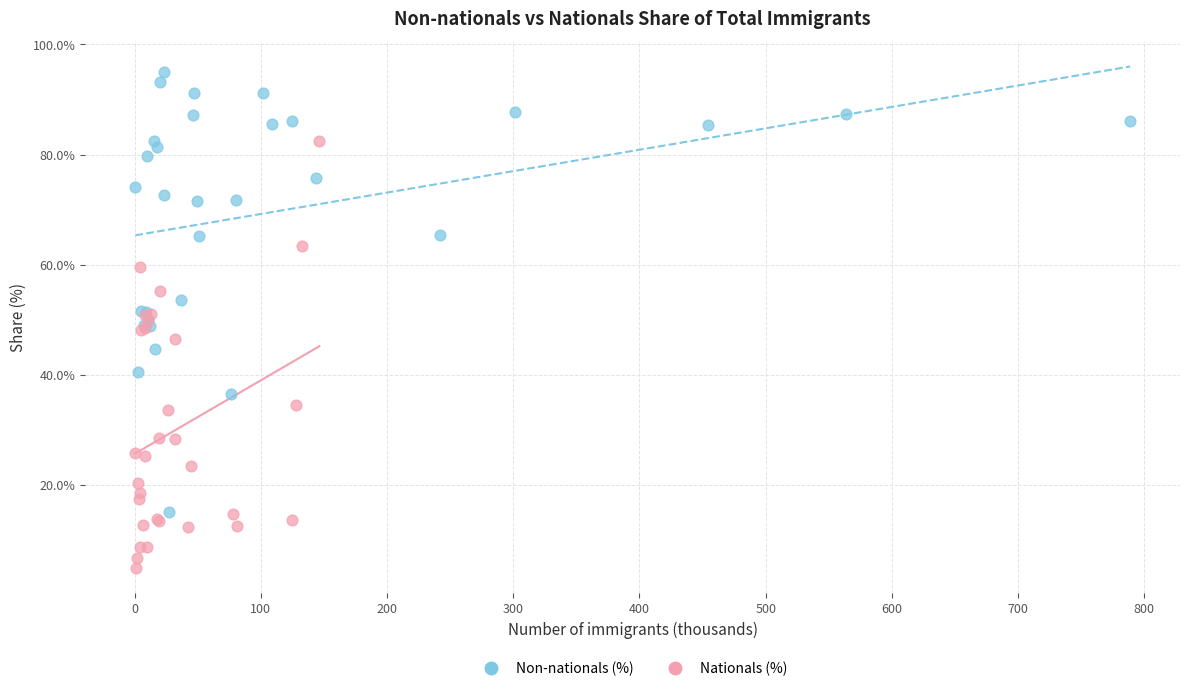

Which series reaches the maximum Y coordinate?

Non-nationals (%)